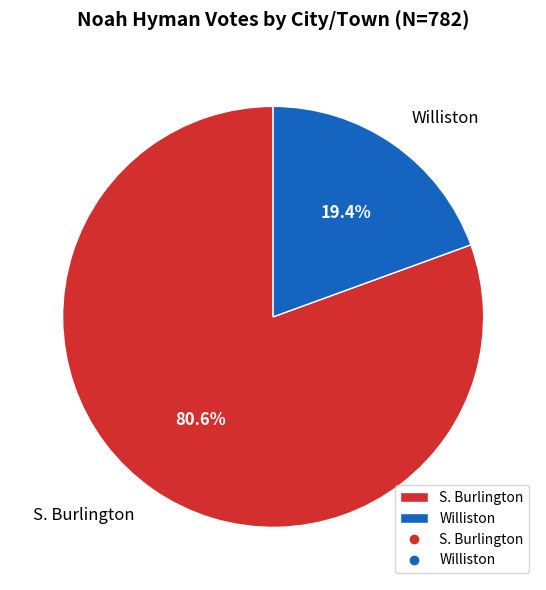

What is the largest slice in the pie chart?

S. Burlington